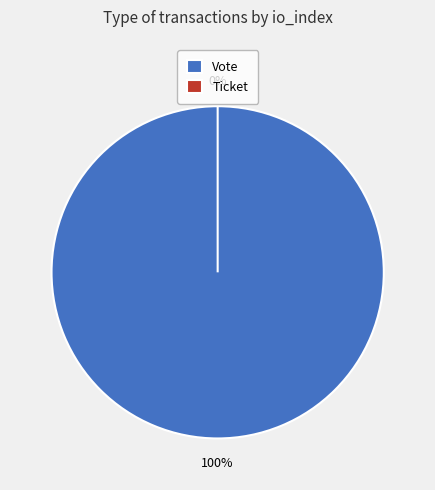

How many slices are in this pie chart?

2